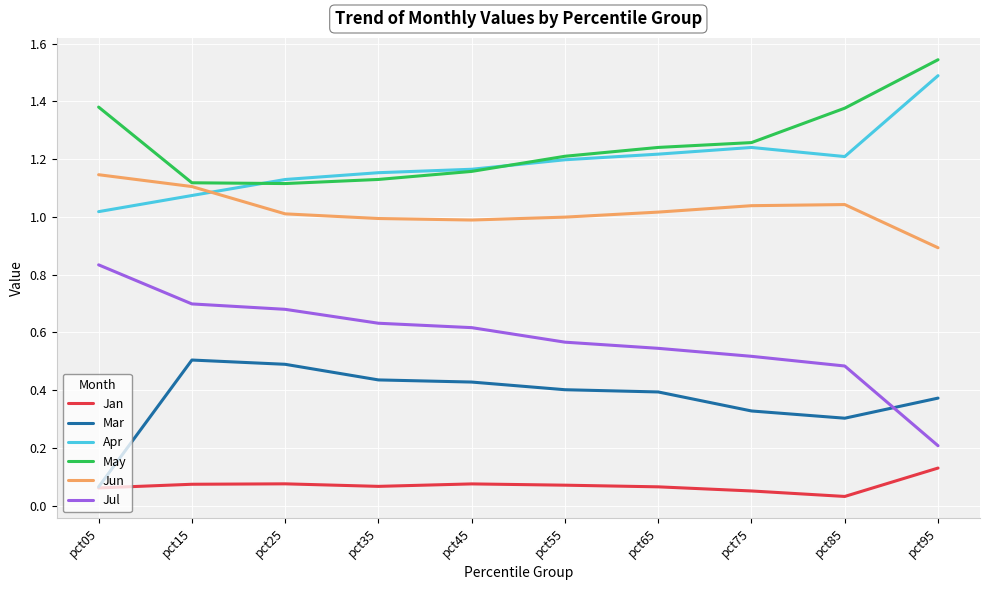

At pct95, list the series in order from largest to smallest.

May, Apr, Jun, Mar, Jul, Jan